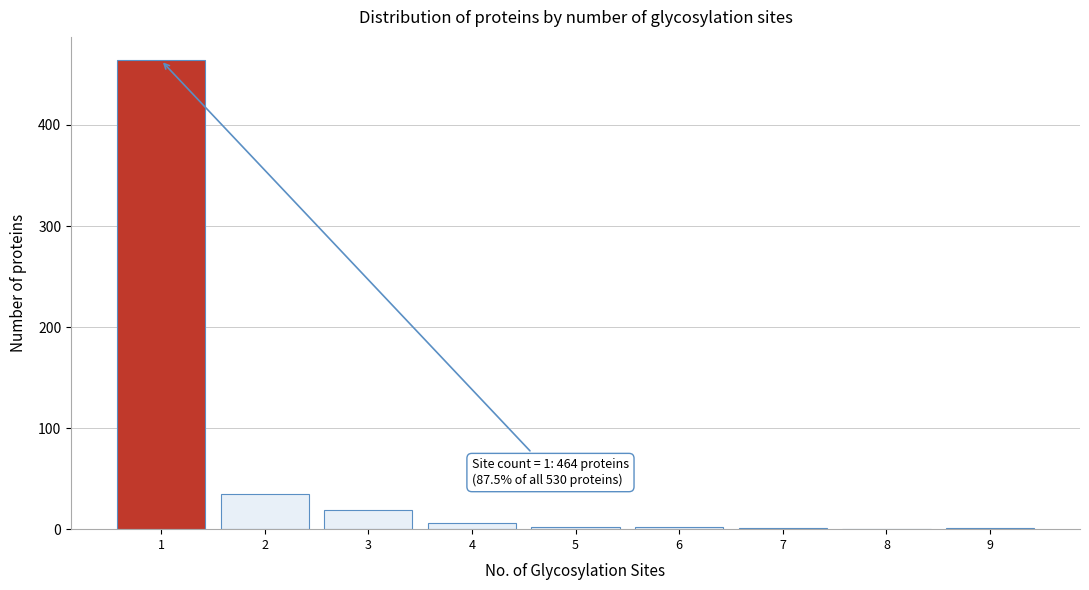

What is the maximum value shown in the chart?

464